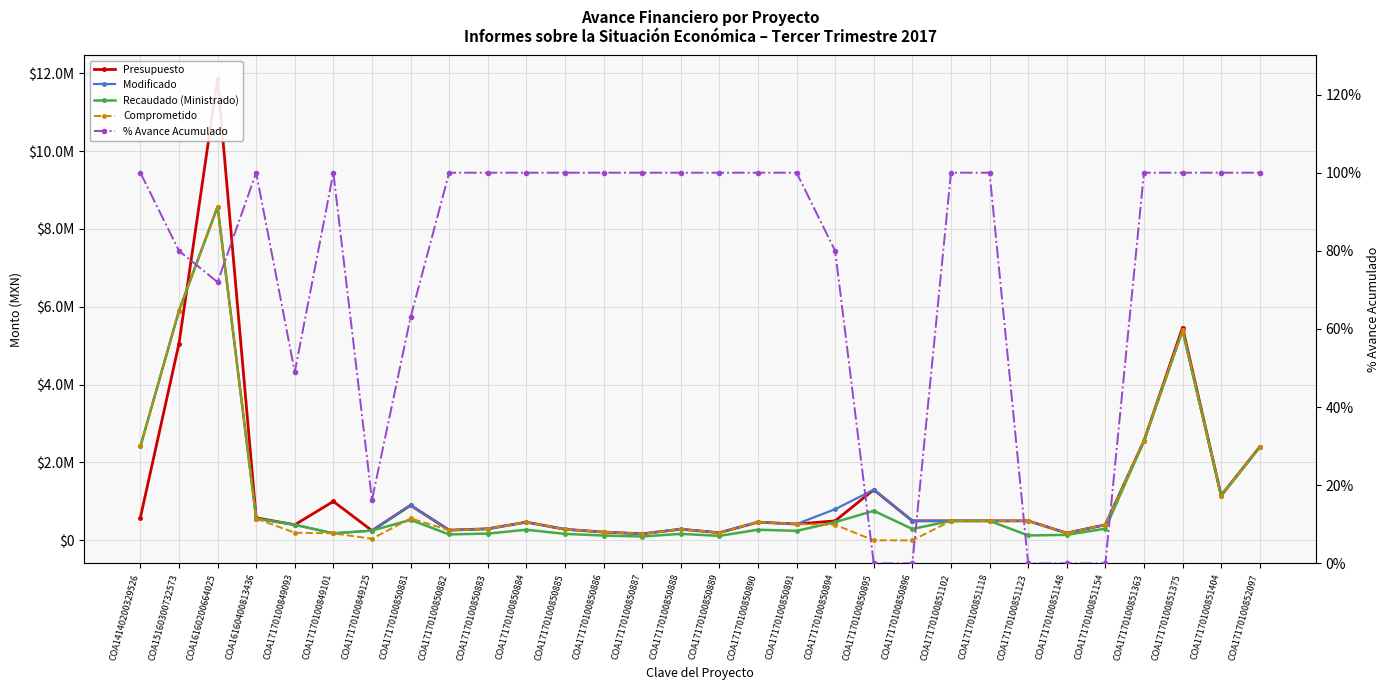

At which category does the chart reach its peak across all series?

COA16160200664025